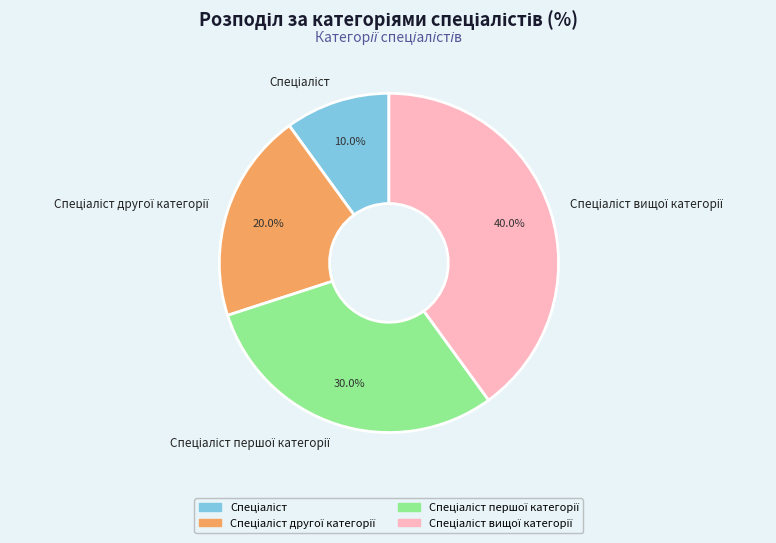

Is there any slice that represents more than half of the pie?

No